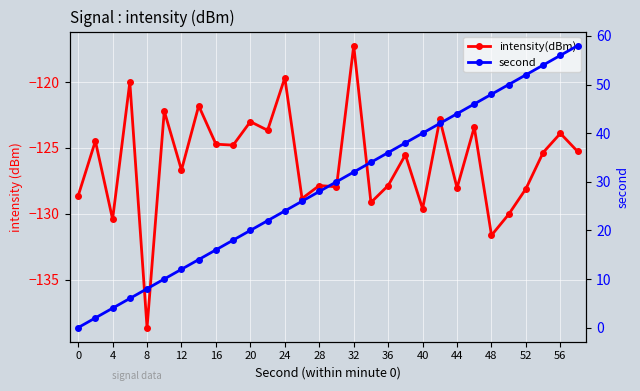

The value of second at 52 is 9.3. True or false?

False